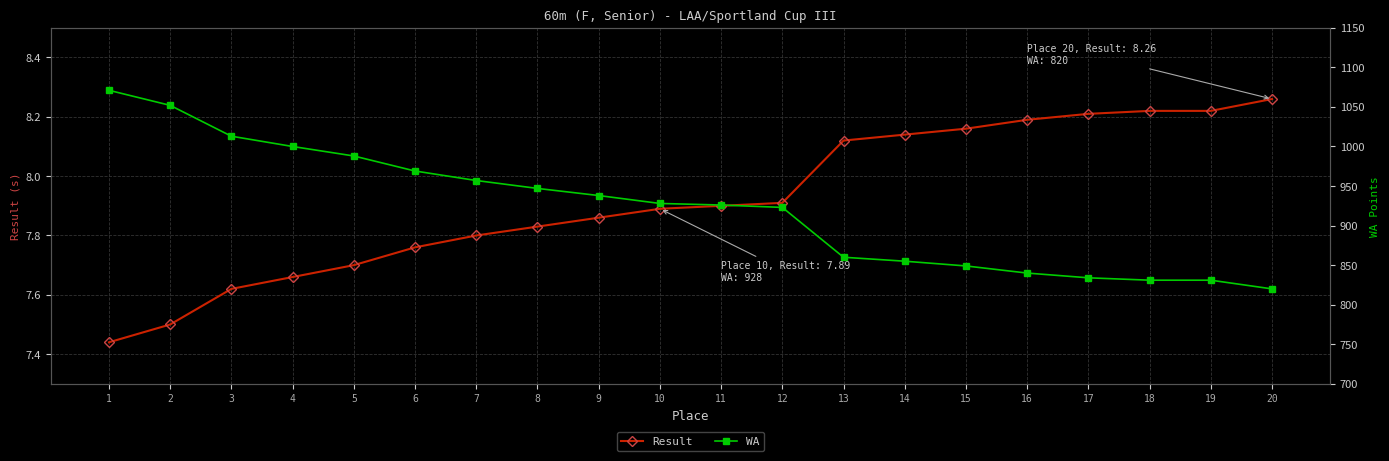

How many data points does each series have?

20